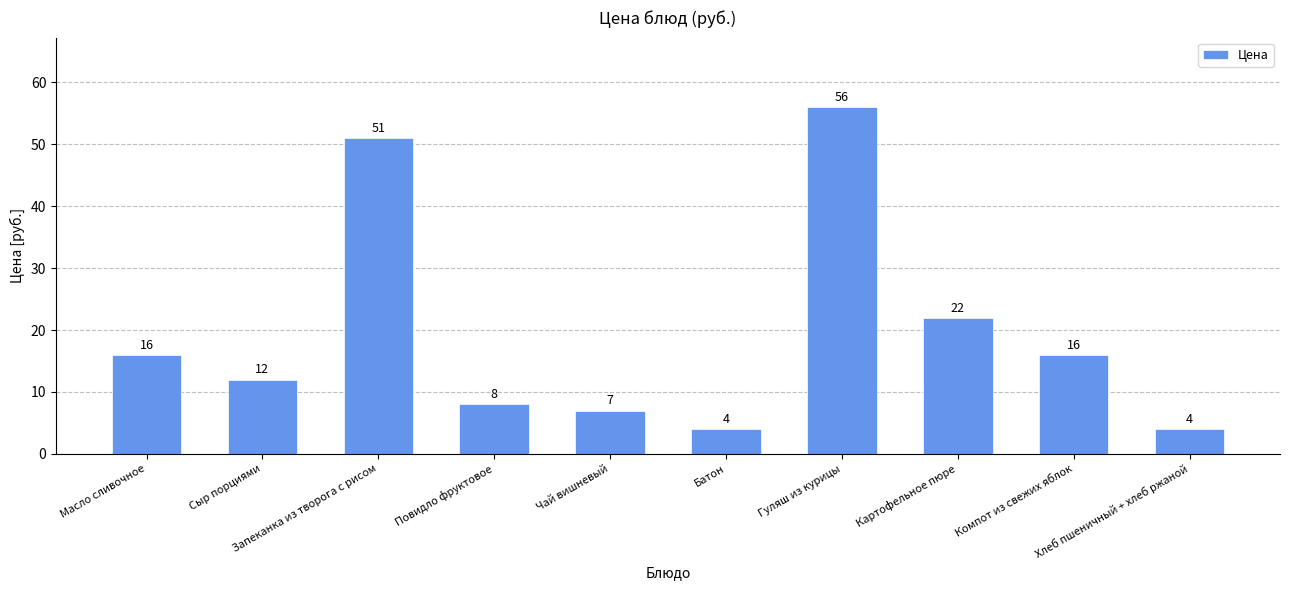

The value at Масло сливочное is 4. True or false?

False